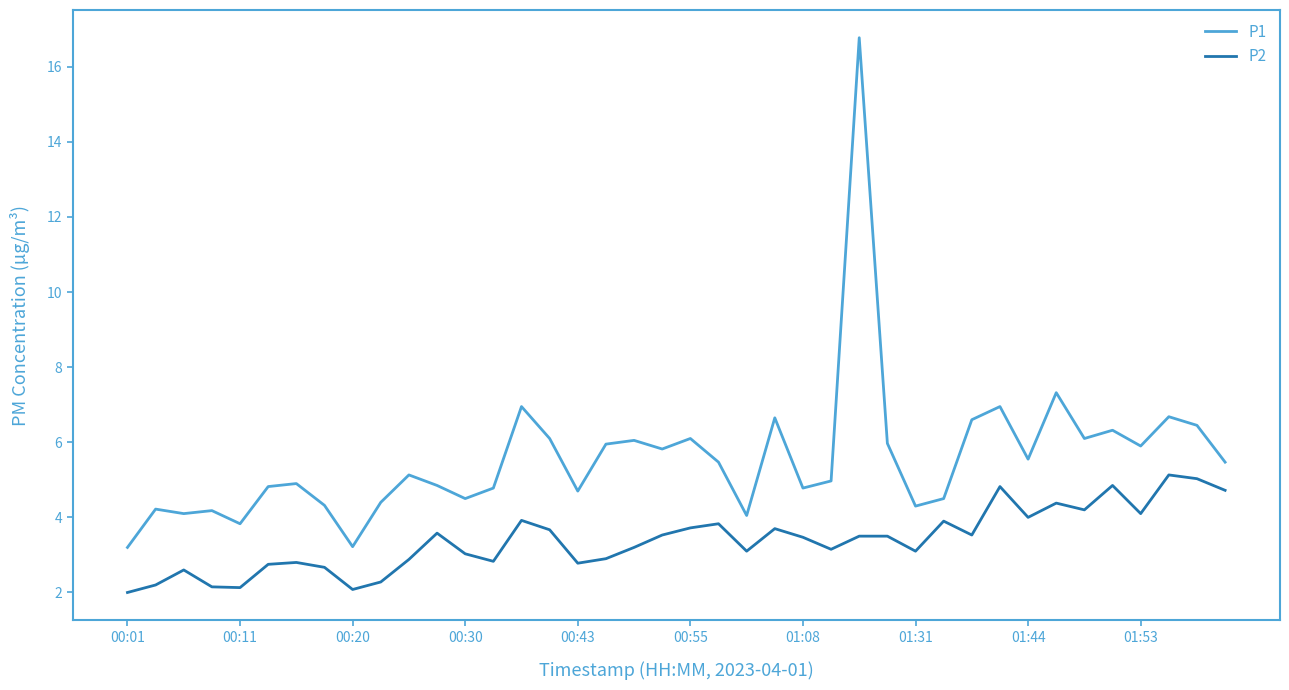

What is the smallest value displayed?

2.0